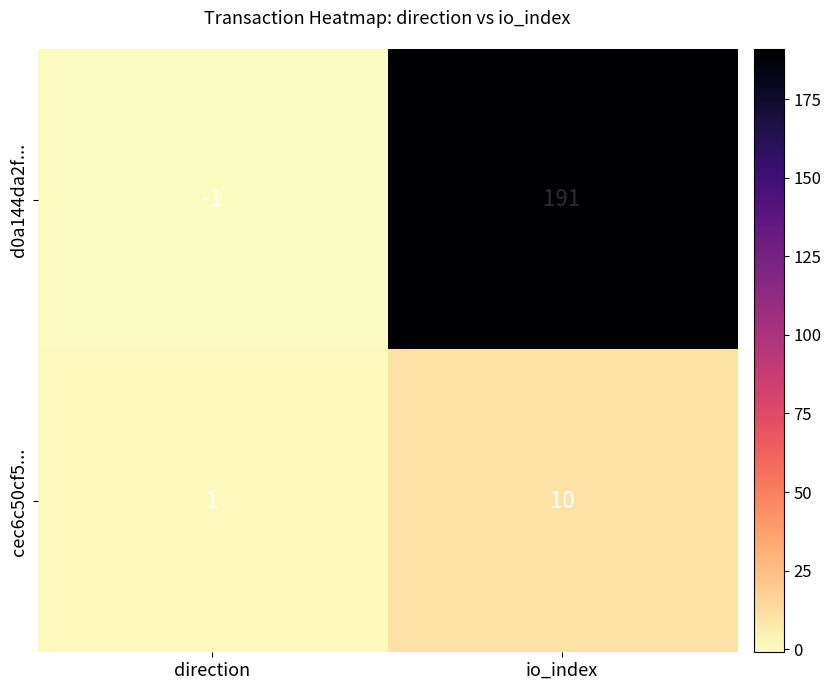

At which label is d0a144da2f... closest to 95?

direction